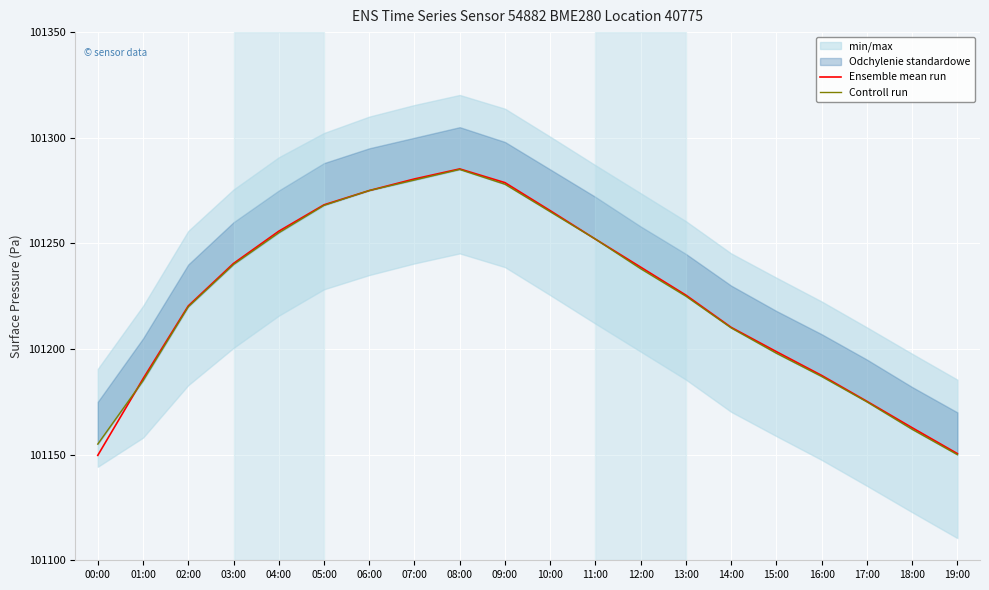

Is this an area chart (filled region under the line)?

No